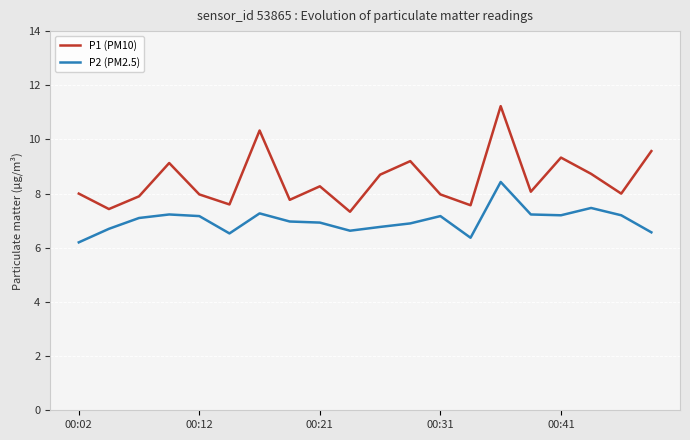

True or false: P2 (PM2.5) and P1 (PM10) cross at least once.

False